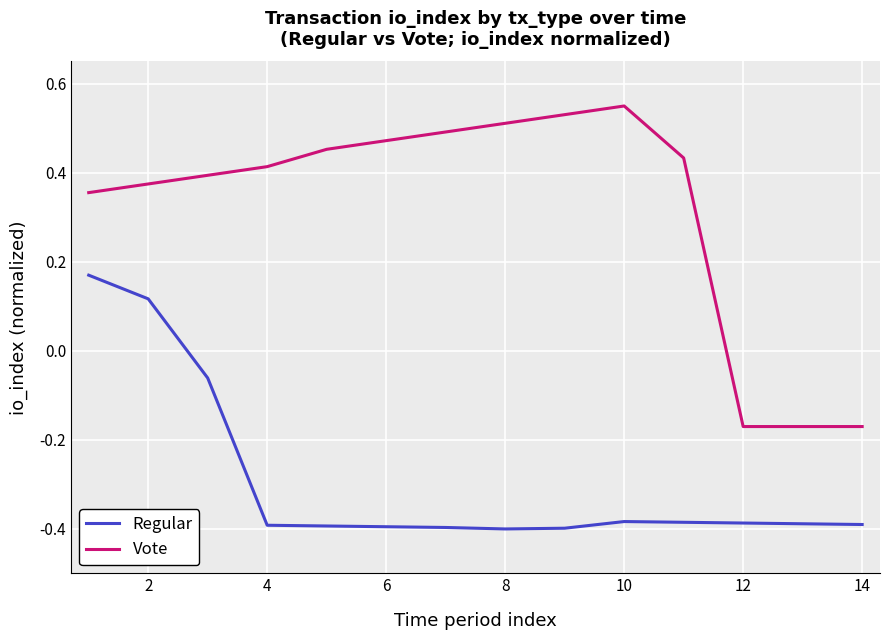

What is the difference between the maximum and minimum values in the Vote series?

0.7